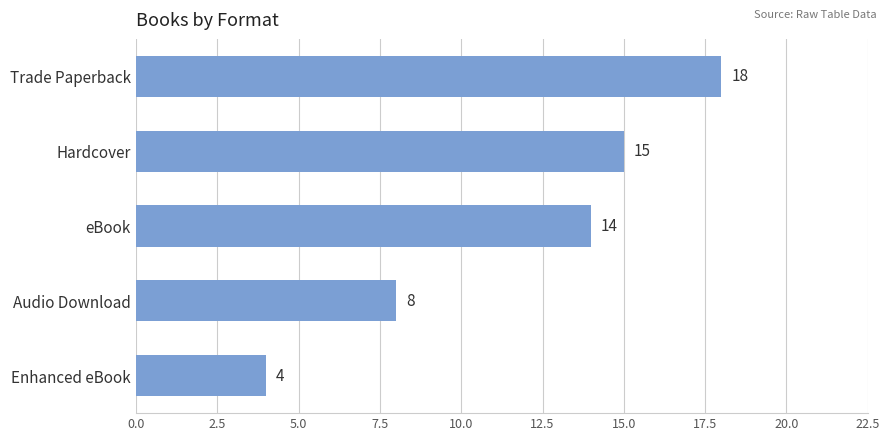

What is the label of the 1st bar from the bottom?

Enhanced eBook